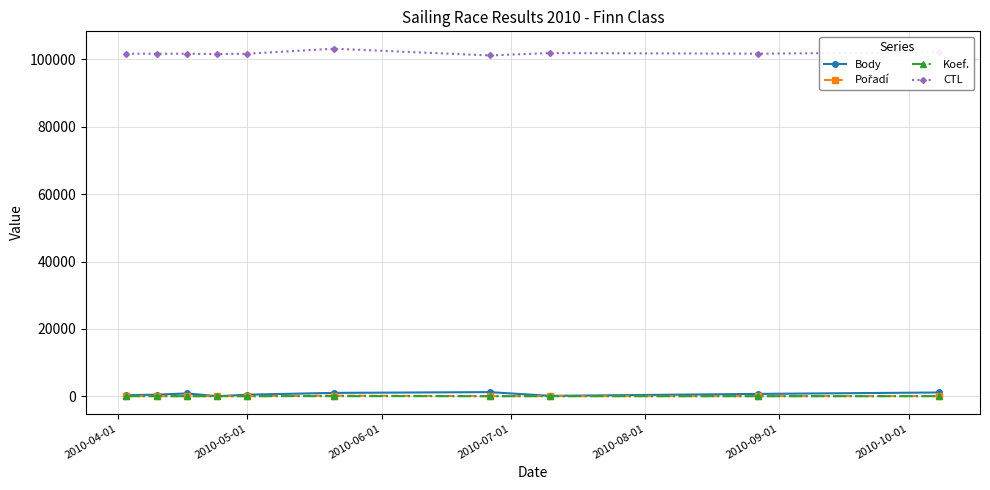

At how many categories does at least one series exceed 74050?

10